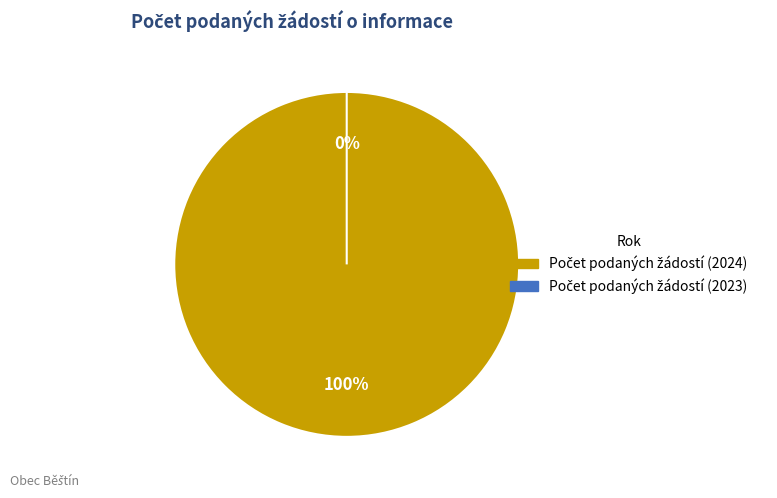

What is the change in value from Počet podaných žádostí (2024) to Počet podaných žádostí (2023)?

-3